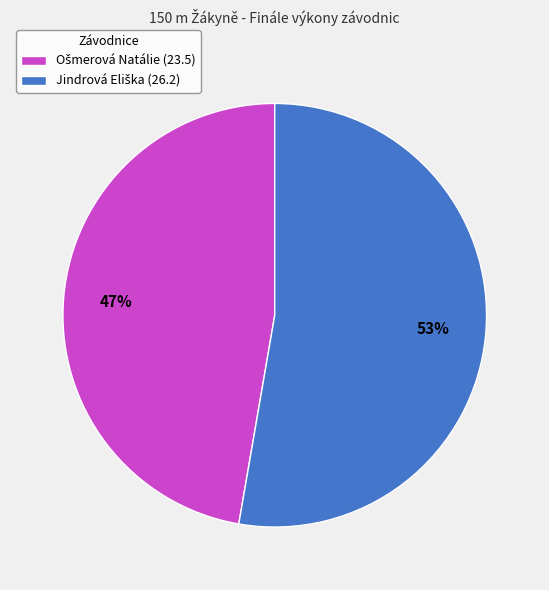

To the nearest percent, what is the average slice percentage?

50%